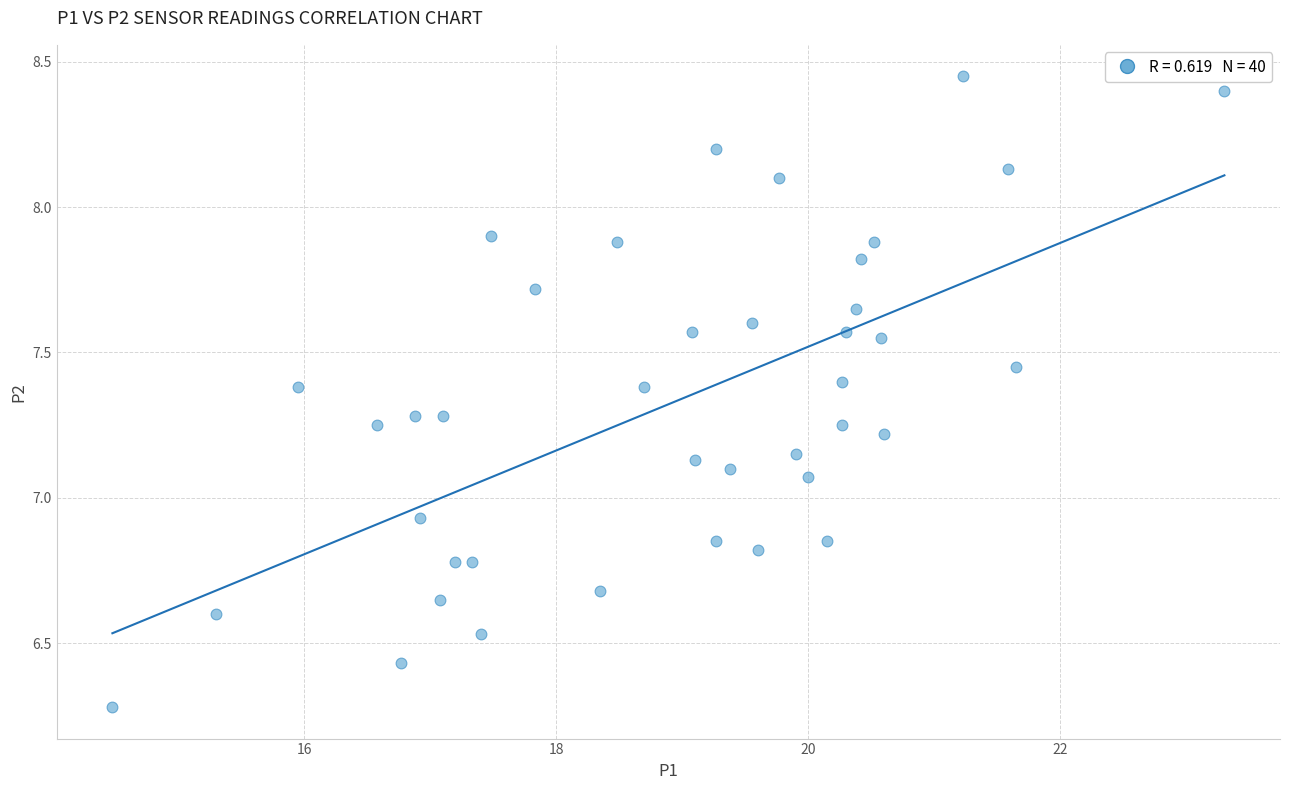

What is the range of X values (max minus min)?

8.8